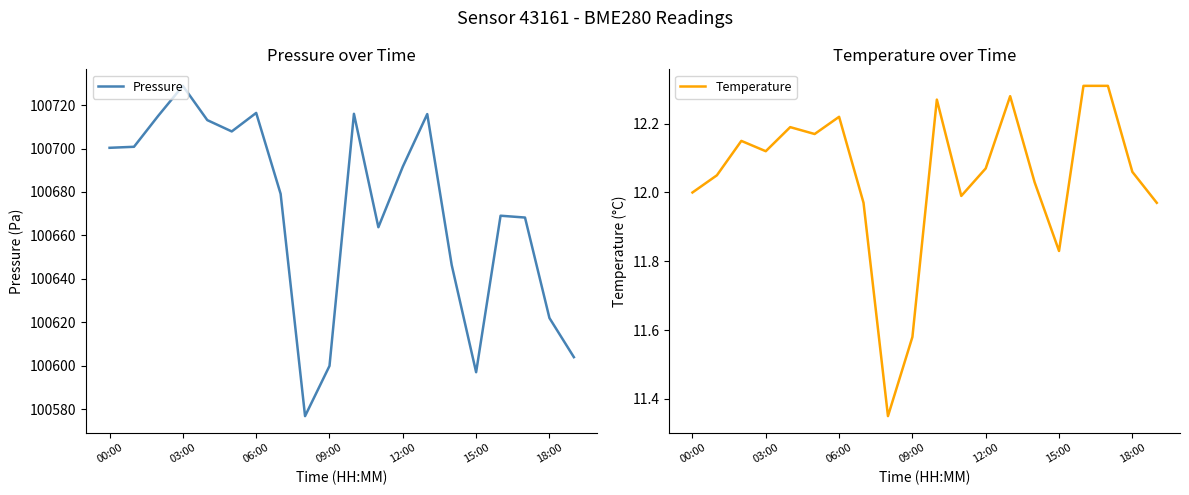

Does the chart display data point markers on the line(s)?

No